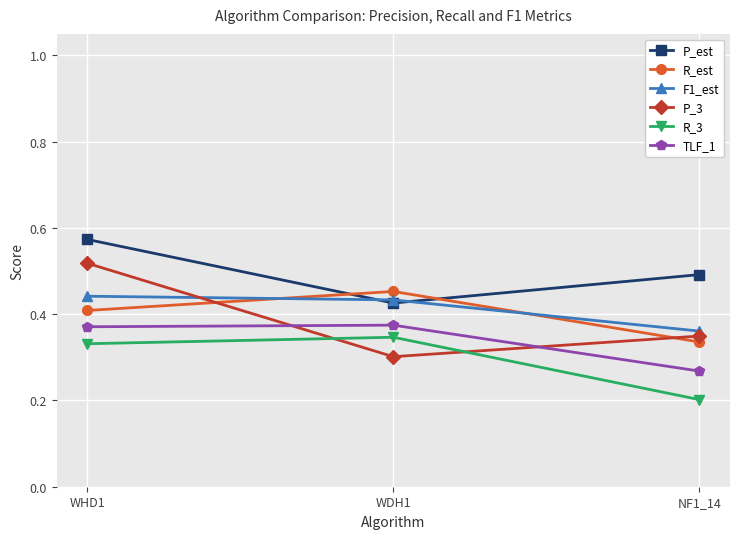

Which category has the lowest value in the P_est series?

WDH1